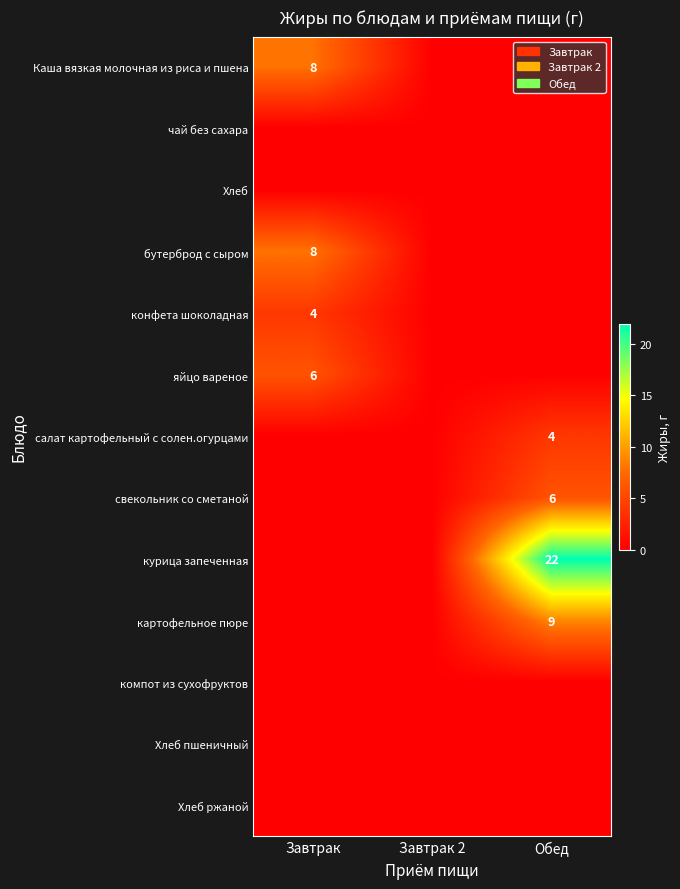

What is the difference between the highest and lowest values at Завтрак?

8